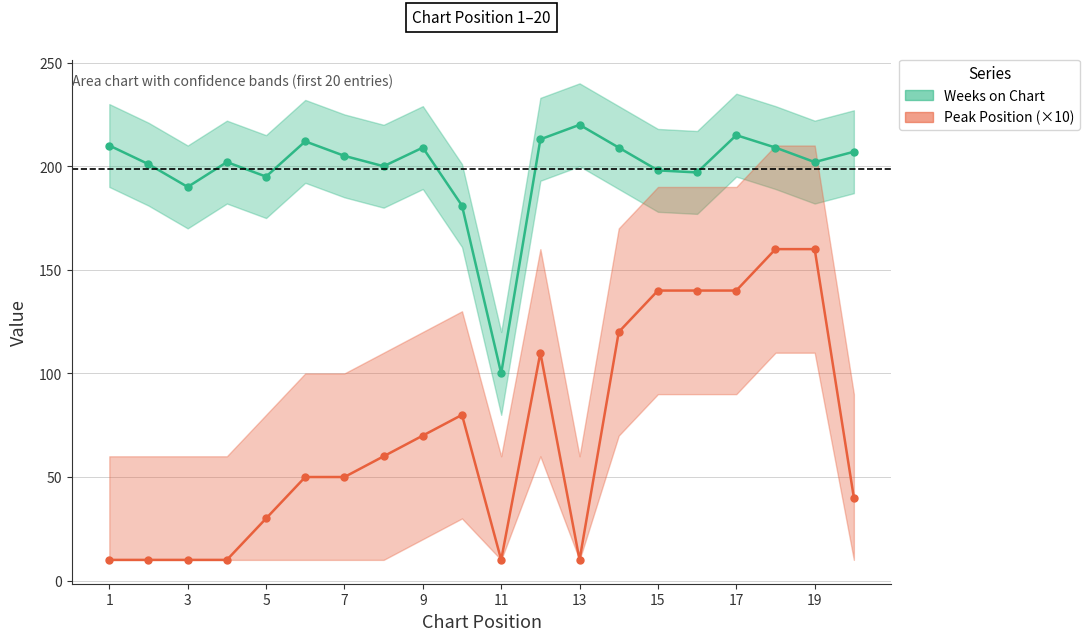

Between 15 and 15, which series saw the biggest shift?

Peak Position (×10)